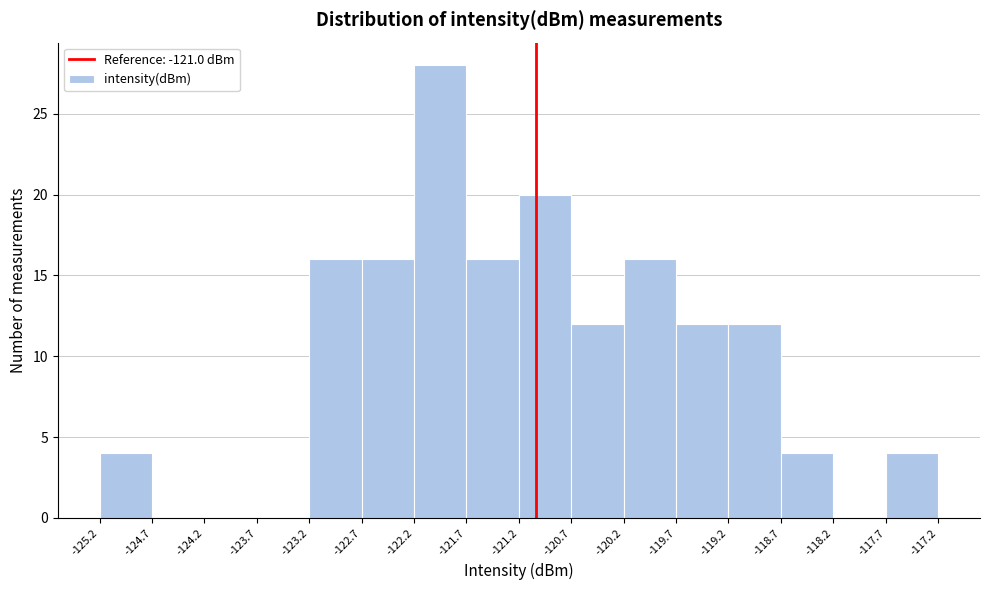

Reading left to right, transcribe this chart: for each bar, give the range it covers on the x-axis and its height. The values are not printed on the chart, so give them approximately, as read against the axis.

-125.2 to -124.7: 4
-124.7 to -124.2: 0
-124.2 to -123.7: 0
-123.7 to -123.2: 0
-123.2 to -122.7: 16
-122.7 to -122.2: 16
-122.2 to -121.7: 28
-121.7 to -121.2: 16
-121.2 to -120.7: 20
-120.7 to -120.2: 12
-120.2 to -119.7: 16
-119.7 to -119.2: 12
-119.2 to -118.7: 12
-118.7 to -118.2: 4
-118.2 to -117.7: 0
-117.7 to -117.2: 4